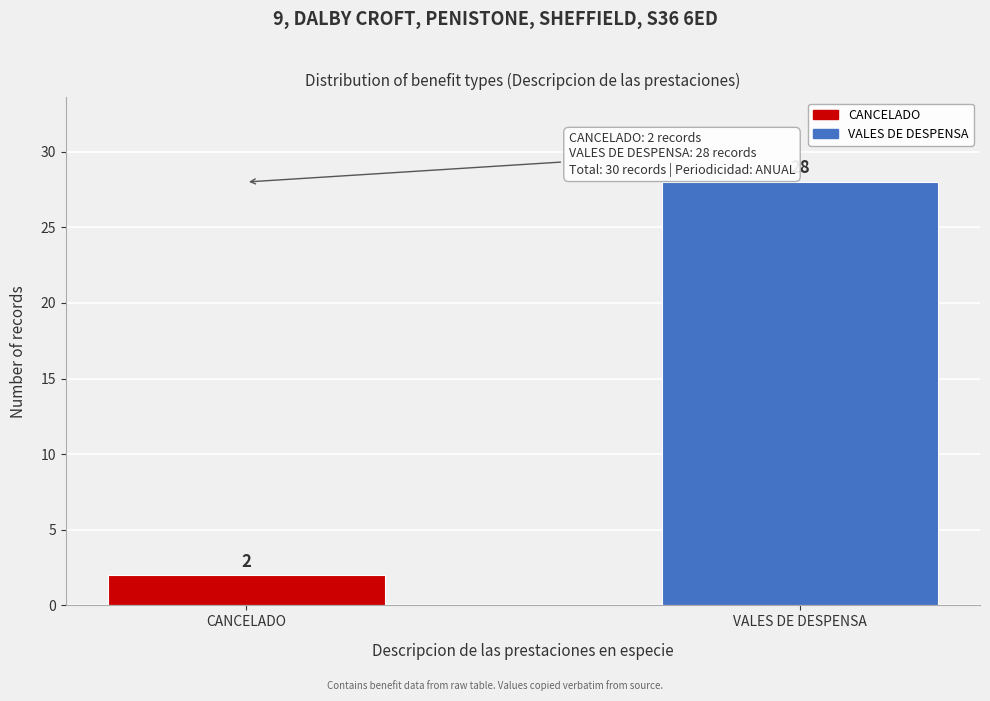

Reading left to right, what are all the values shown in this chart?

CANCELADO=2	VALES DE DESPENSA=28